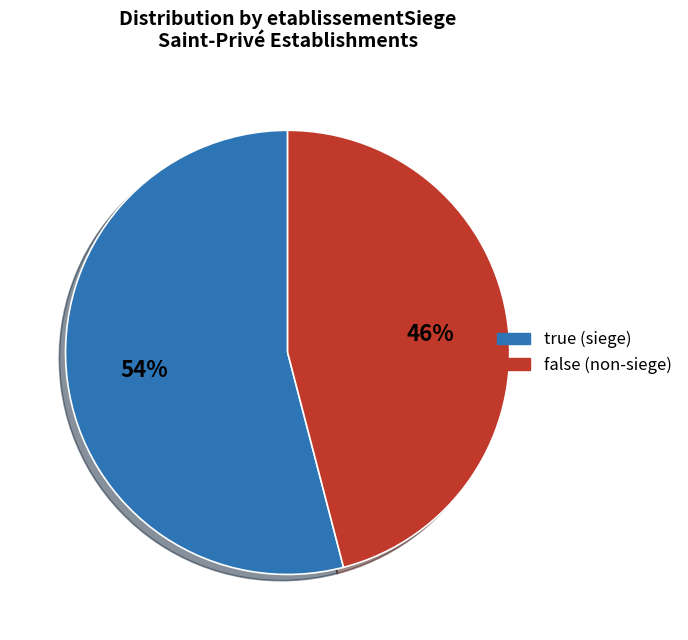

Between true and false, which is larger?

true